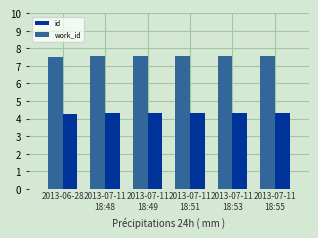

Read the id value at 2013-07-11
18:51.

4.3